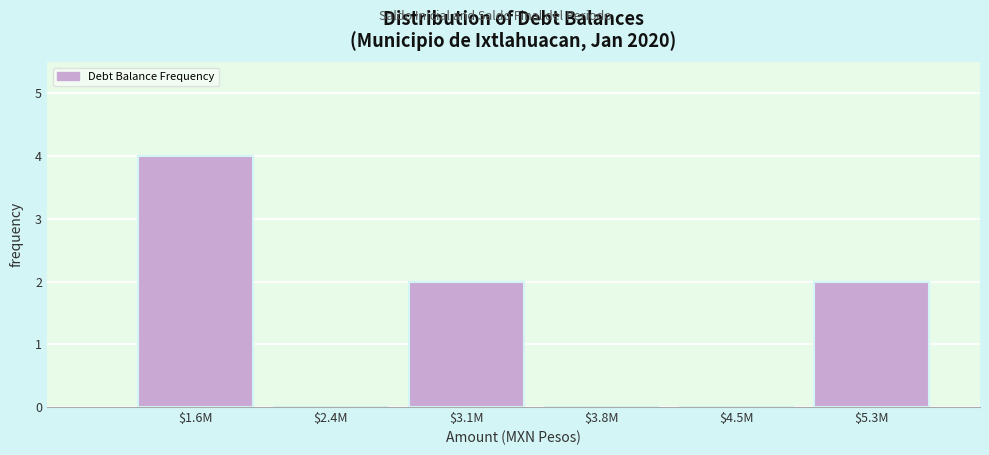

The value at $5.3M is 2. True or false?

True